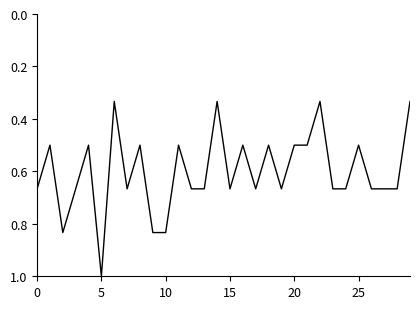

Count the number of categories in the chart.

30